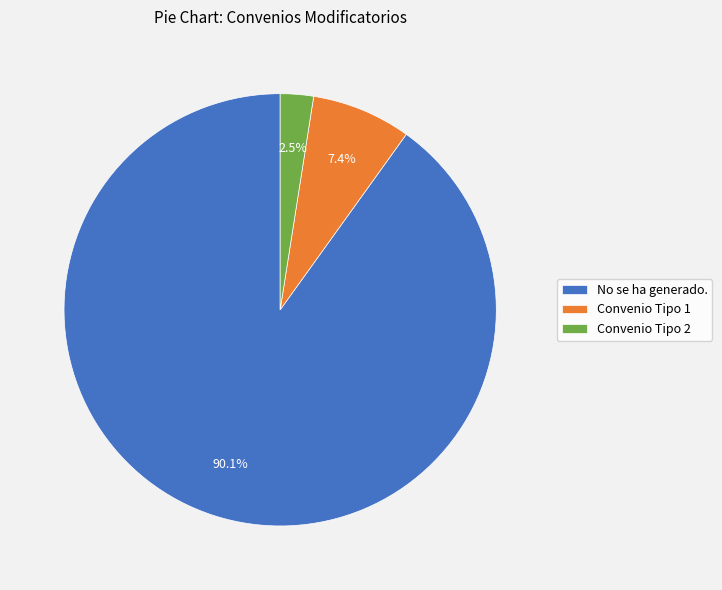

Which has a higher value, No se ha generado. or Convenio Tipo 2?

No se ha generado.